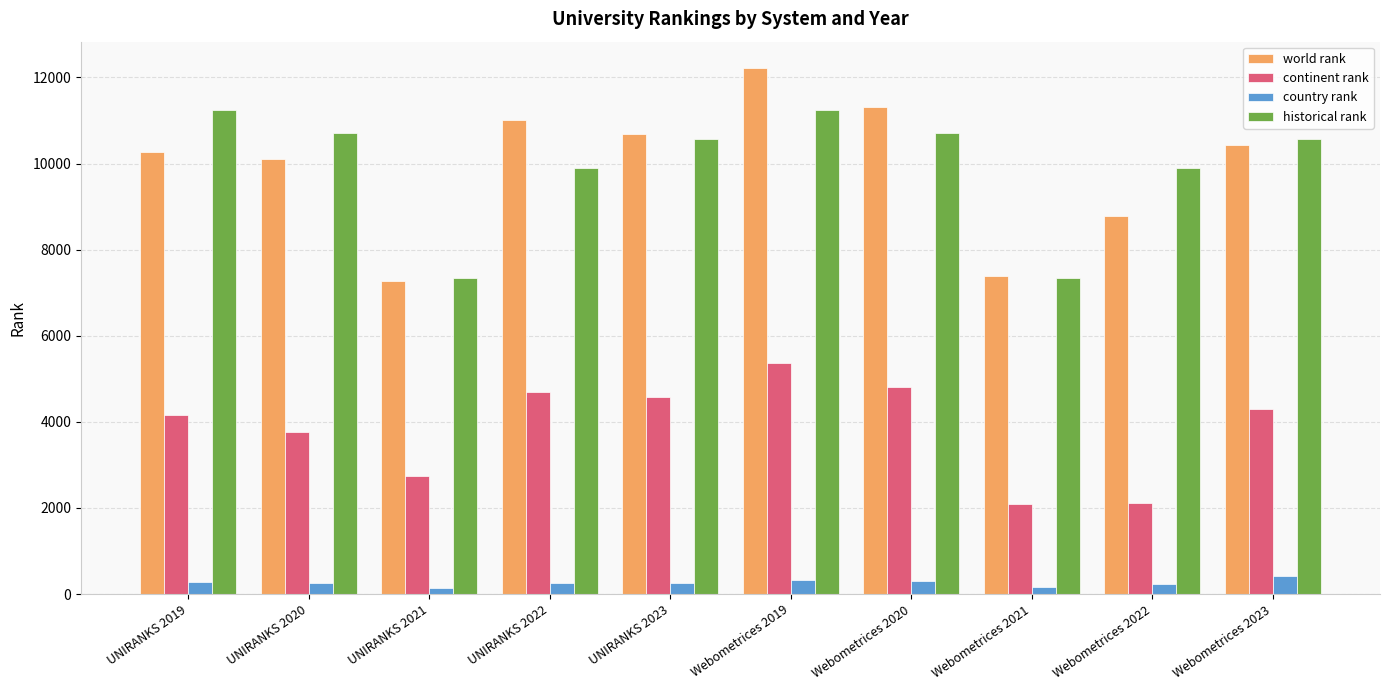

Count the number of categories in the chart.

10